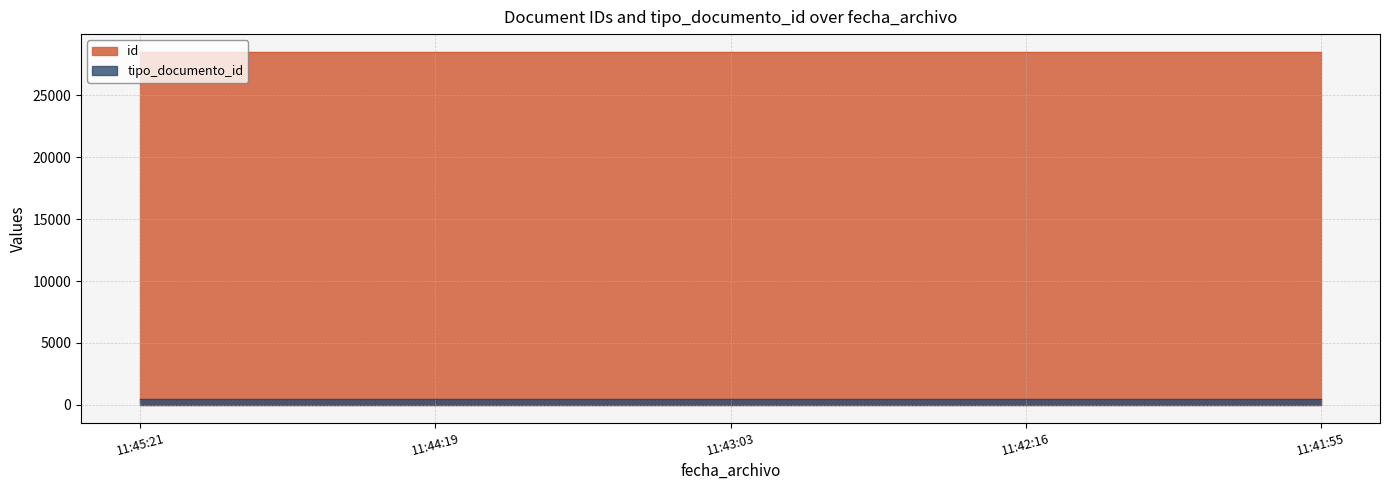

Reading left to right, extract all data points from this chart.

id: 28521	28520	28519	28518	28517
tipo_documento_id: 508	500	505	502	501